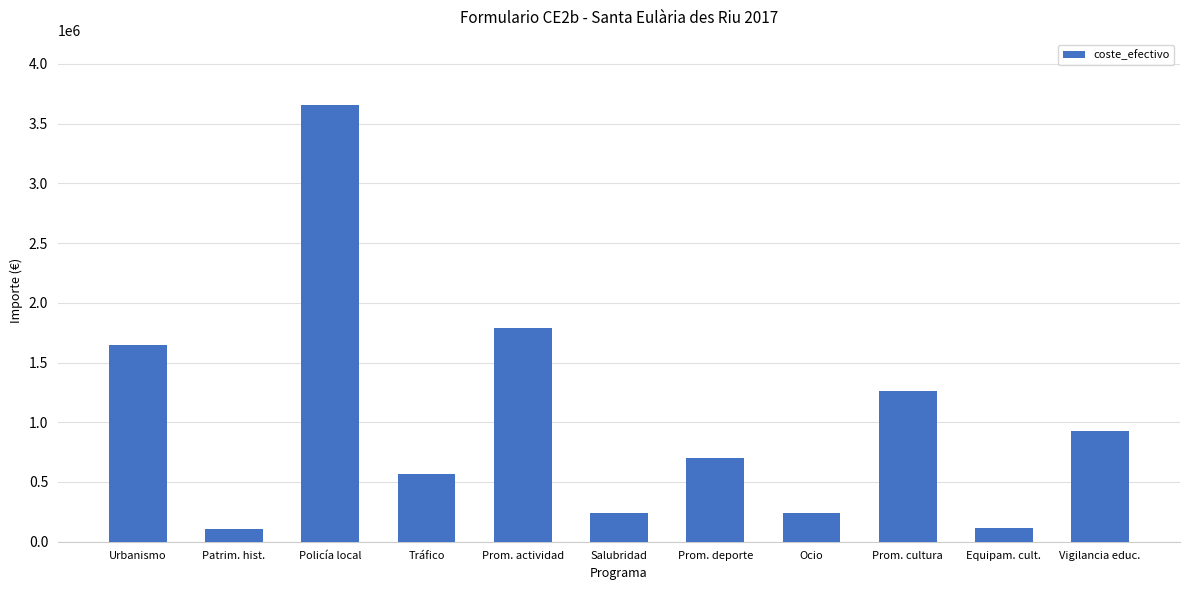

Which has a higher value, Ocio or Equipam. cult.?

Ocio